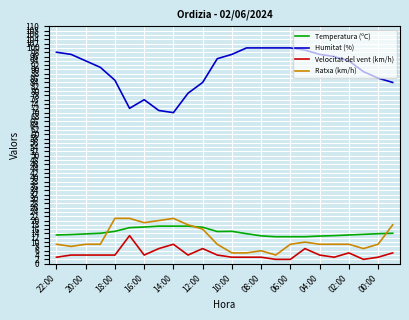

What is the maximum value for Ratxa (km/h)?

21.0